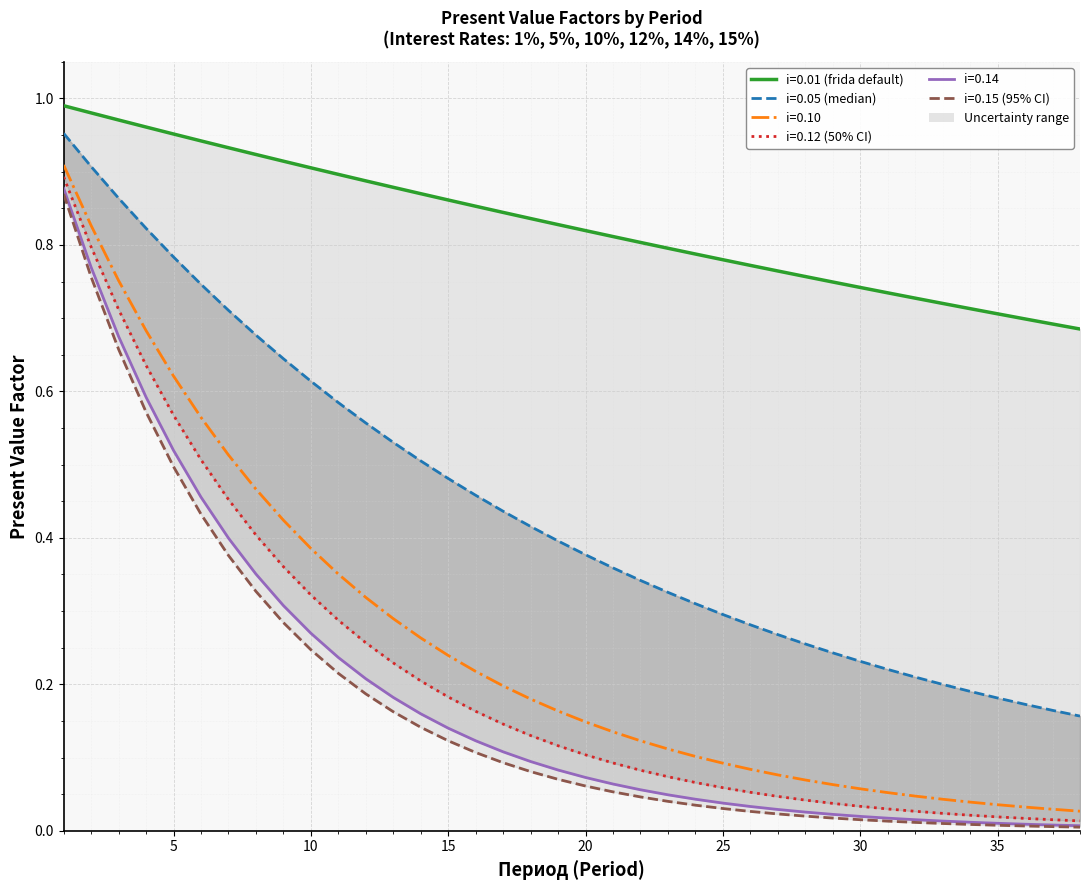

True or false: 0.01 has a value of 0.9 at 7.

True